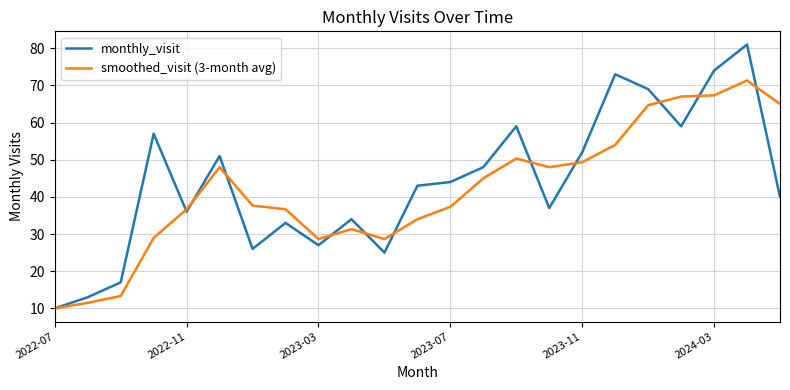

What is the difference between the maximum and minimum values in the monthly_visit series?

71.0